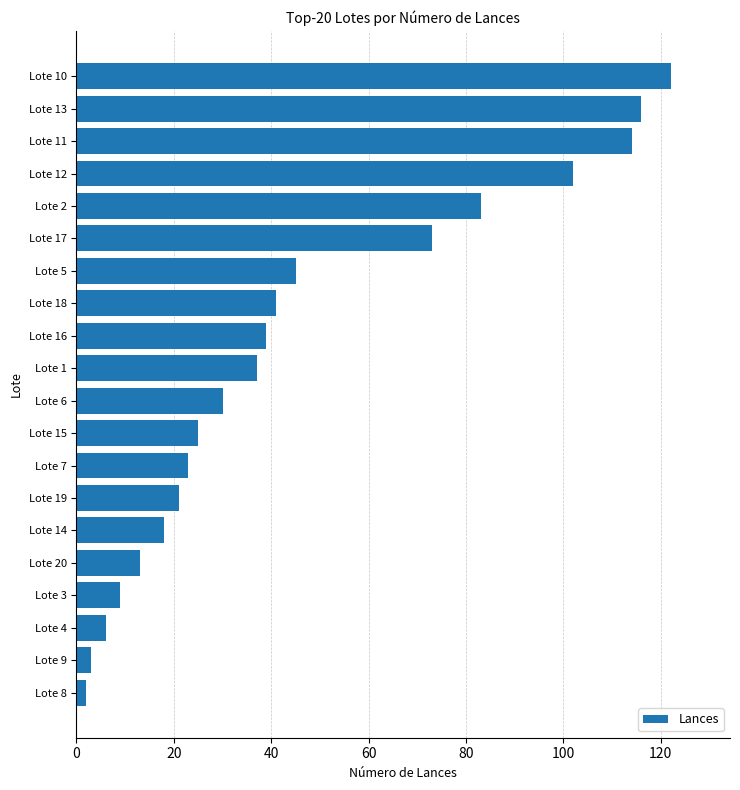

Reading bottom to top, what are all the values shown in this chart?

Lote 8=2	Lote 9=3	Lote 4=6	Lote 3=9	Lote 20=13	Lote 14=18	Lote 19=21	Lote 7=23	Lote 15=25	Lote 6=30	Lote 1=37	Lote 16=39	Lote 18=41	Lote 5=45	Lote 17=73	Lote 2=83	Lote 12=102	Lote 11=114	Lote 13=116	Lote 10=122